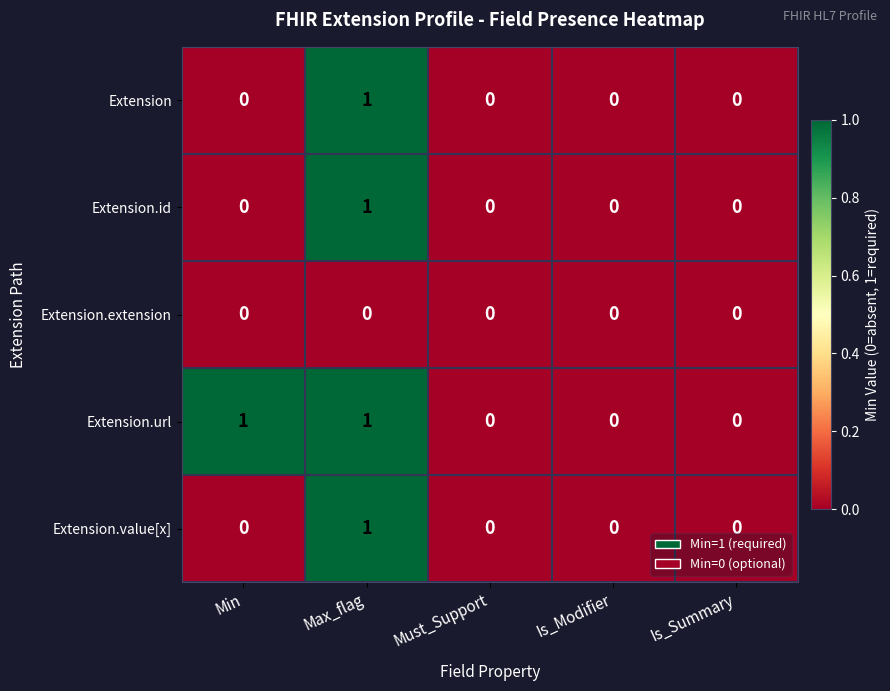

Reading right to left, extract all data points from this chart.

Extension: Is_Summary=0	Is_Modifier=0	Must_Support=0	Max_flag=1	Min=0
Extension.id: Is_Summary=0	Is_Modifier=0	Must_Support=0	Max_flag=1	Min=0
Extension.extension: Is_Summary=0	Is_Modifier=0	Must_Support=0	Max_flag=0	Min=0
Extension.url: Is_Summary=0	Is_Modifier=0	Must_Support=0	Max_flag=1	Min=1
Extension.value[x]: Is_Summary=0	Is_Modifier=0	Must_Support=0	Max_flag=1	Min=0